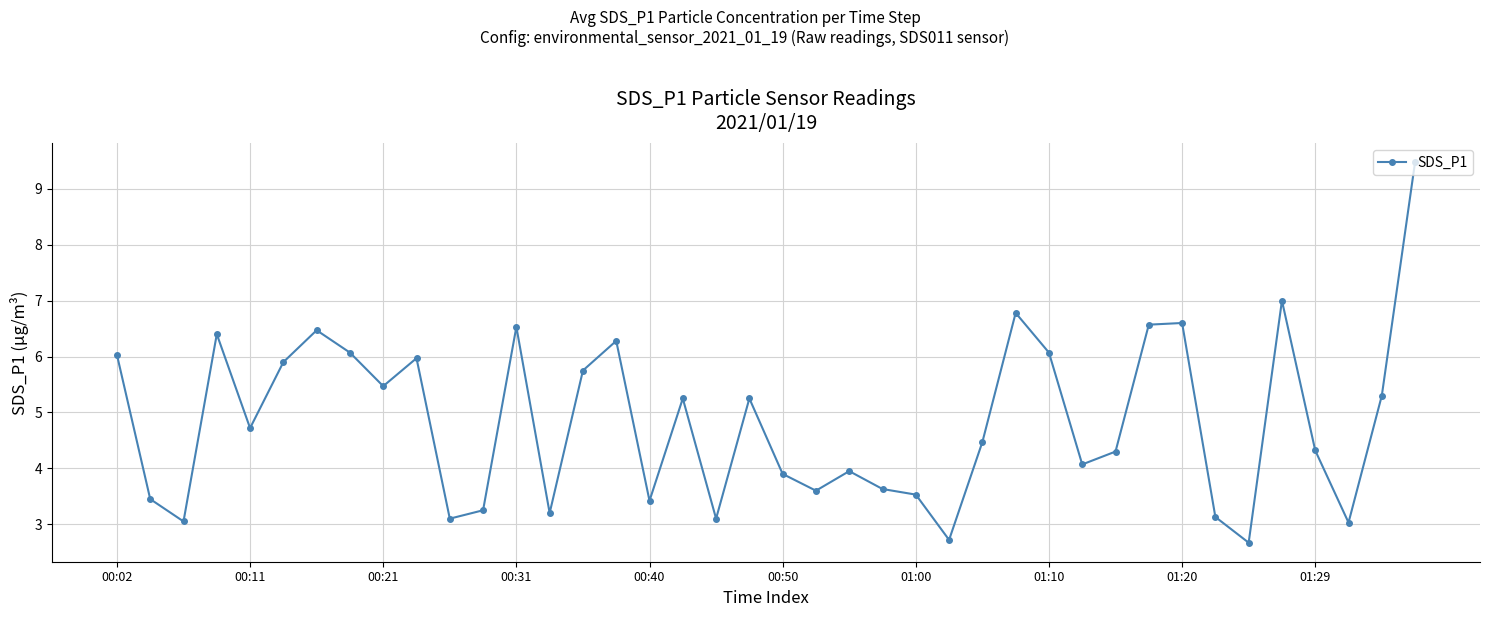

What is the value of the 31st point from the left?

4.3